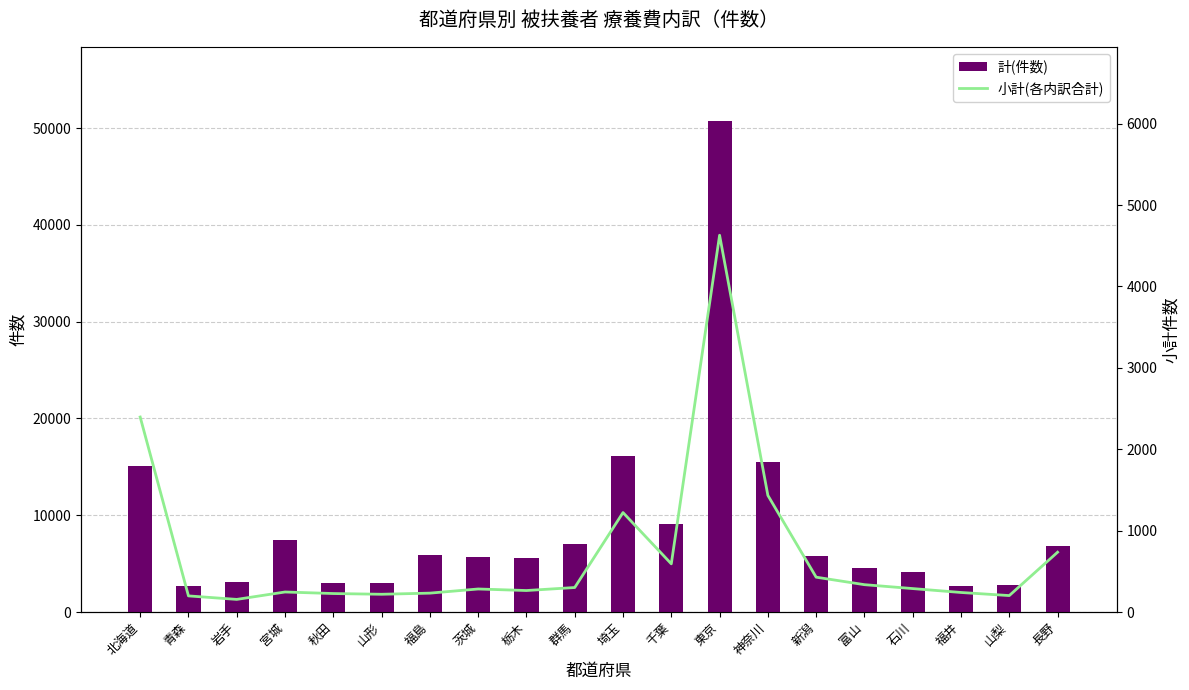

Rank the series at 石川 from lowest to highest value.

小計(証交付前+持参+装具+はり+マッサージ), 計(件数)